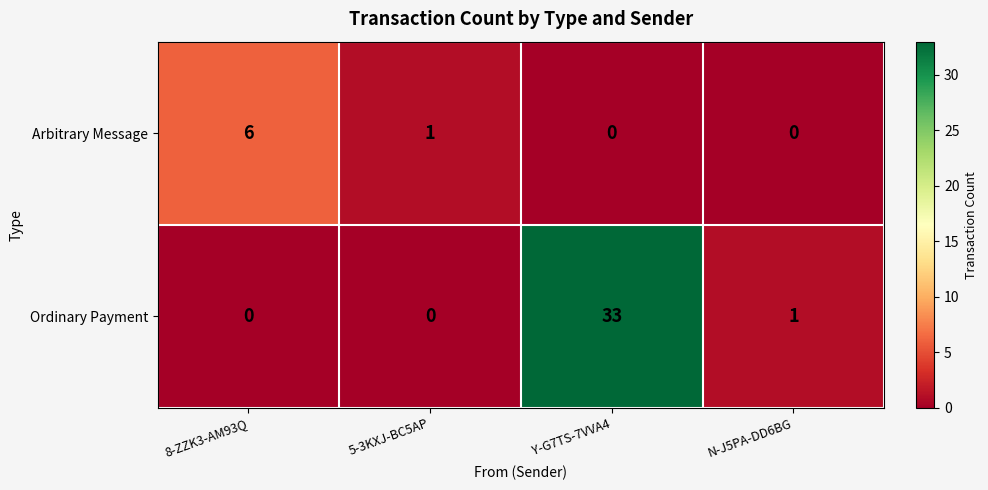

The value of Ordinary Payment at 8-ZZK3-AM93Q is 0. True or false?

True